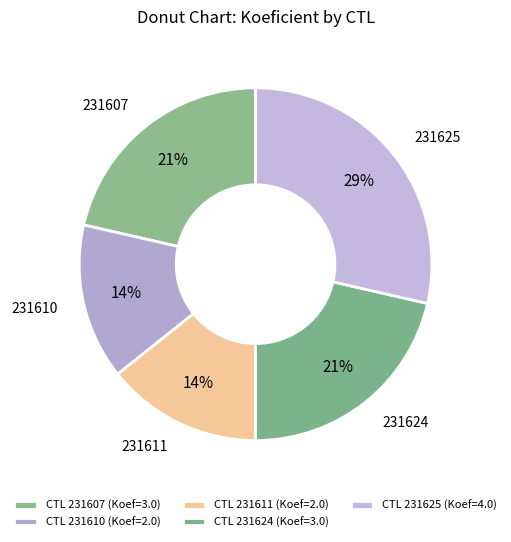

Which slice is the largest?

CTL 231625 (Koef=4.0)